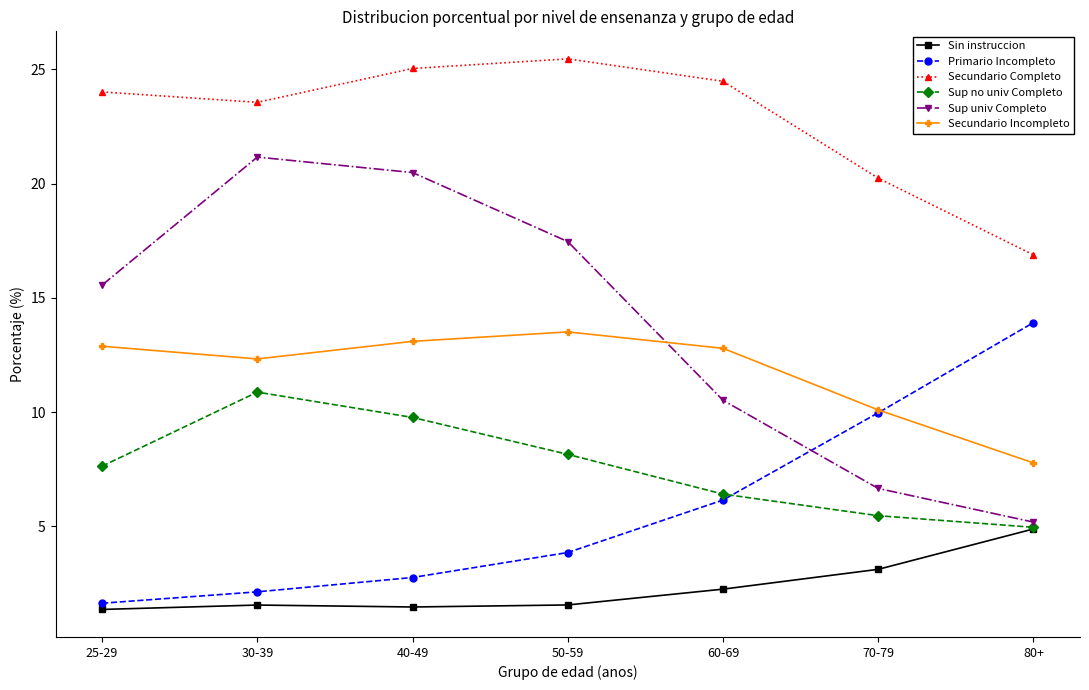

Count the number of categories in the chart.

7